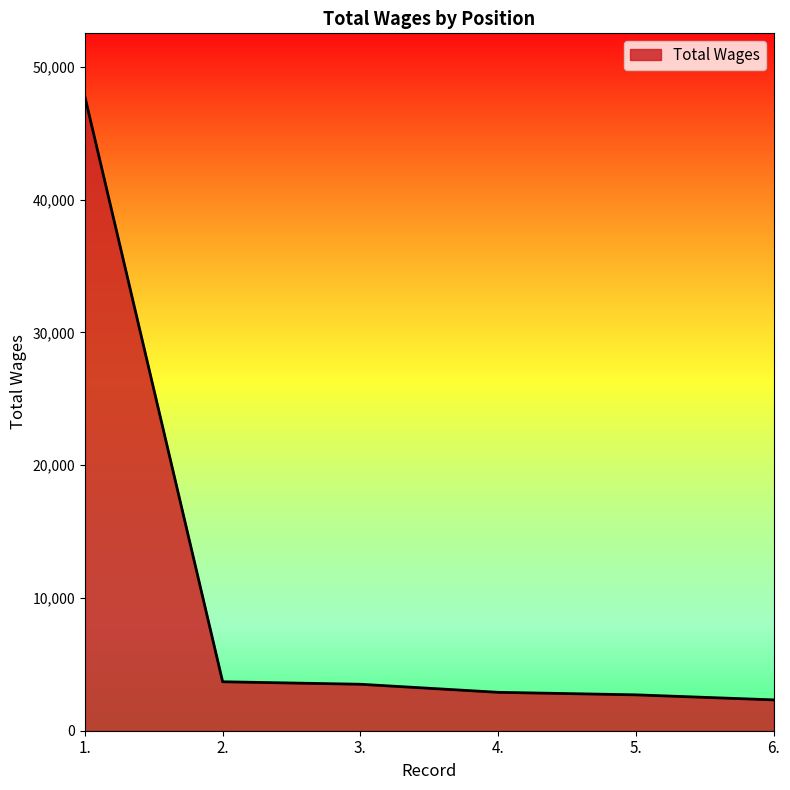

What is the difference between the second highest and second lowest values?

986